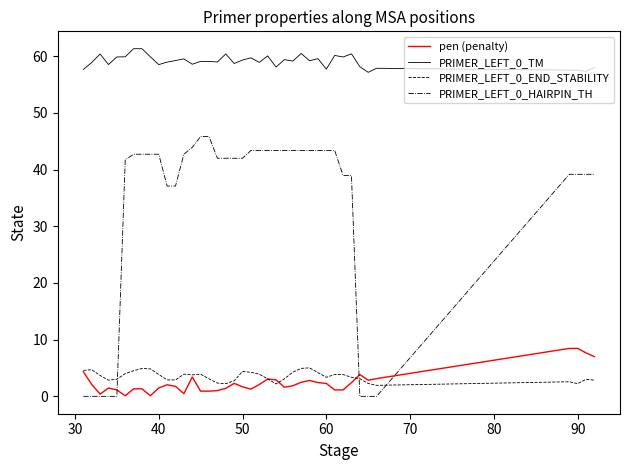

True or false: PRIMER_LEFT_0_END_STABILITY and PRIMER_LEFT_0_TM cross at least once.

False